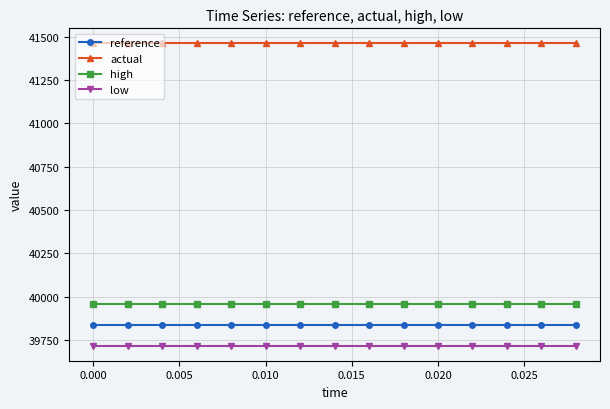

How many lines are shown in the chart?

4